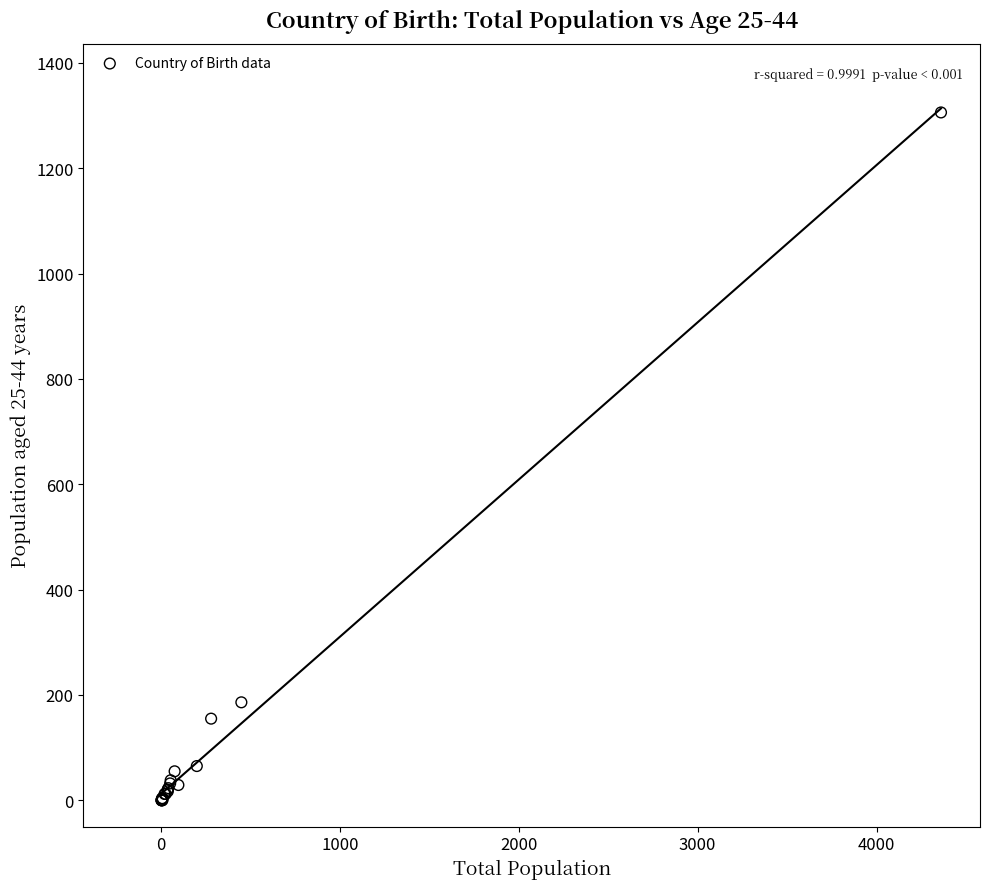

What Y value in the scatter plot is closest to 653?

186